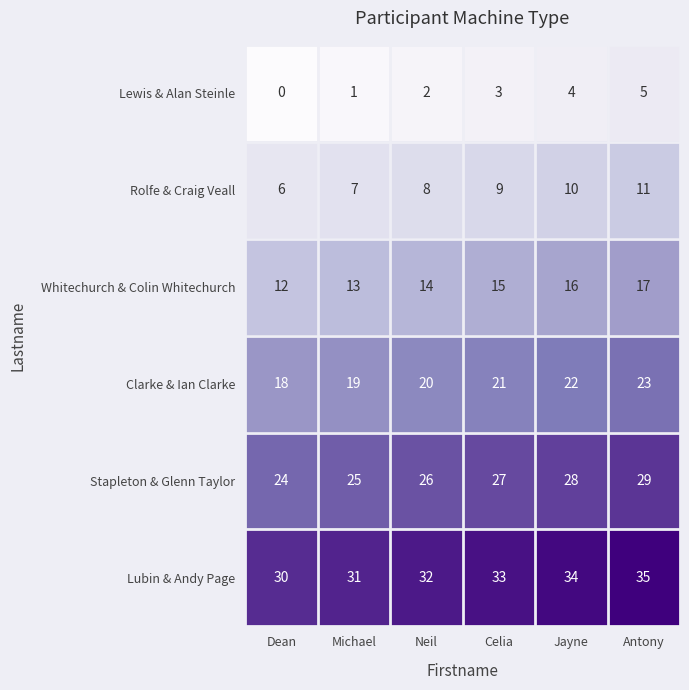

At Dean, list the series in order from largest to smallest.

Lubin & Andy Page, Stapleton & Glenn Taylor, Clarke & Ian Clarke, Whitechurch & Colin Whitechurch, Rolfe & Craig Veall, Lewis & Alan Steinle